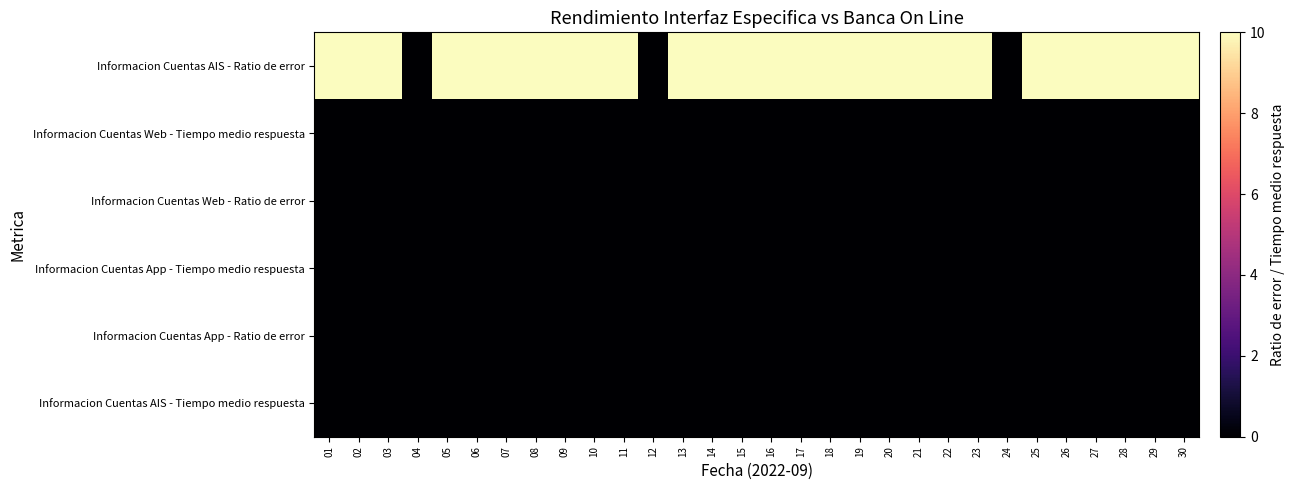

How many categories are shown in the chart?

30